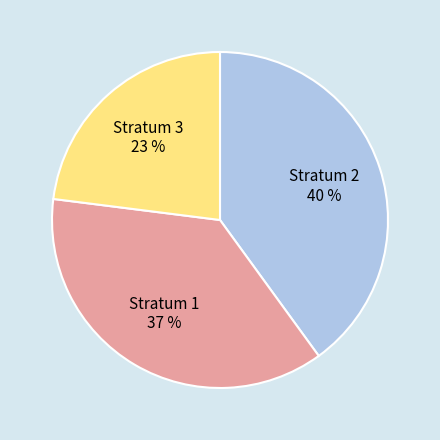

Does any single category account for the majority?

No